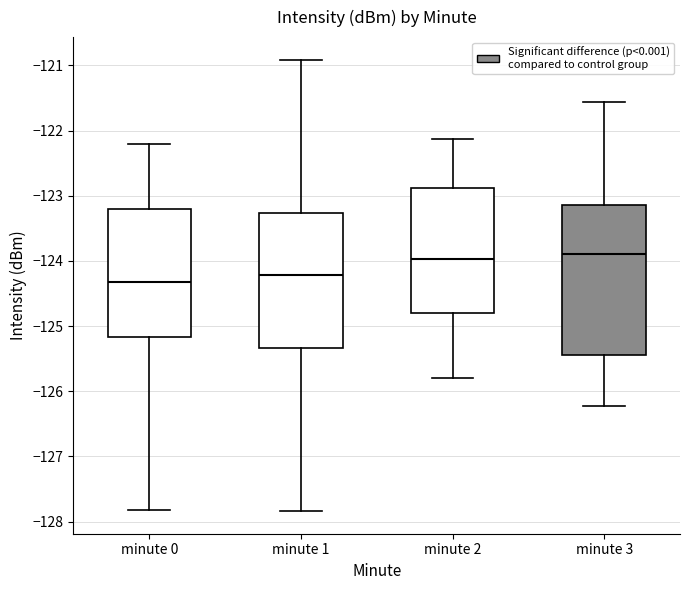

Reading left to right, read every box against the y-axis: the position of its median line, the range the box covers, and the ends of its whiskers. The values are not printed on the chart, so give them approximately, as read against the axis.

minute 0: median -124.3, box -125.2 to -123.2, whiskers -127.8 to -122.2
minute 1: median -124.2, box -125.3 to -123.3, whiskers -127.8 to -120.9
minute 2: median -124.0, box -124.8 to -122.9, whiskers -125.8 to -122.1
minute 3: median -123.9, box -125.4 to -123.1, whiskers -126.2 to -121.6